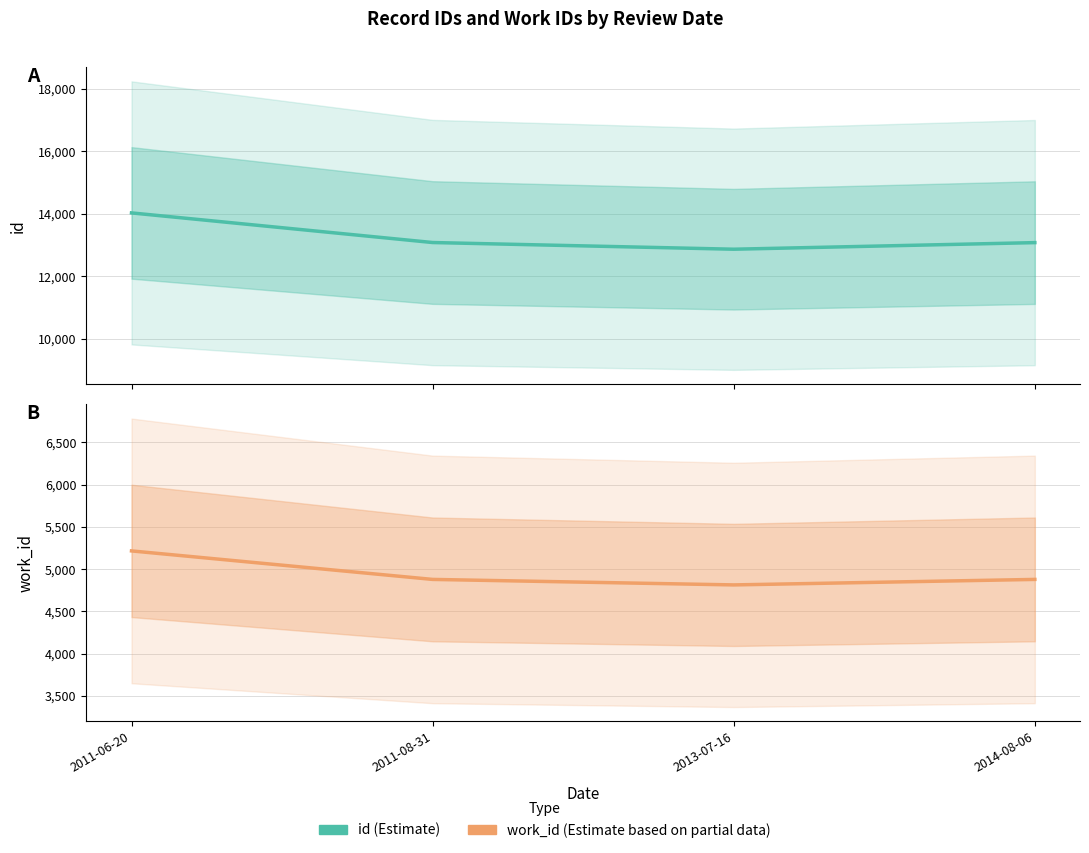

Rank the series at 2013-07-16 from lowest to highest value.

work_id, id